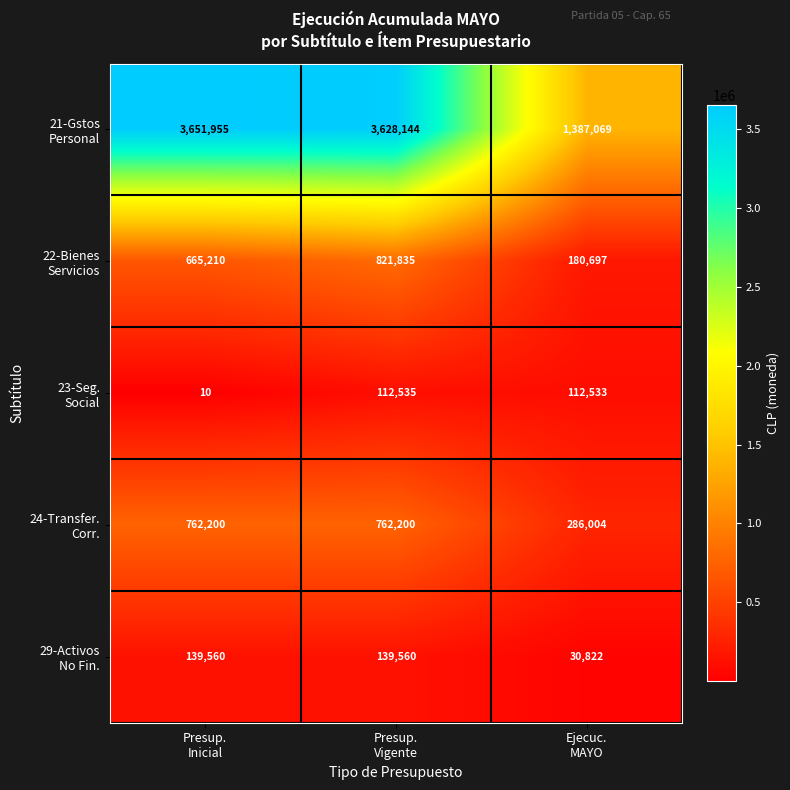

At which category is the sum across all series the highest?

Presup.
Vigente